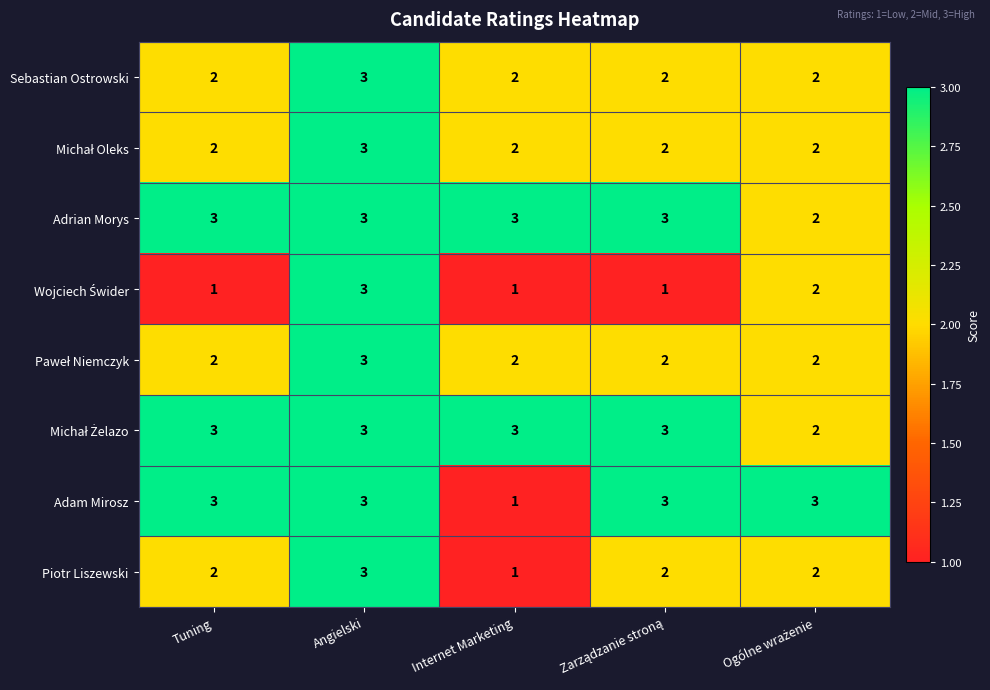

What is the spread (max minus min) of values at Tuning?

2